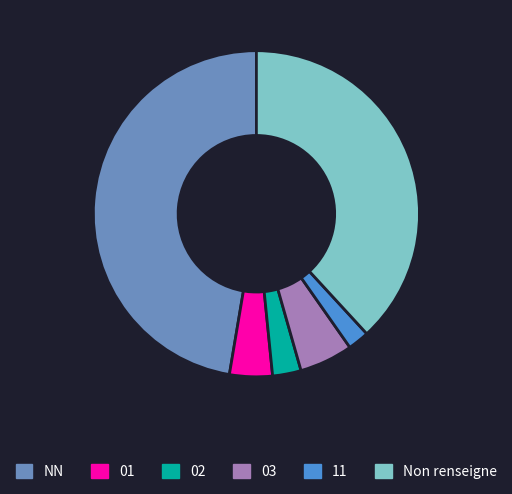

Which slice is the largest?

NN